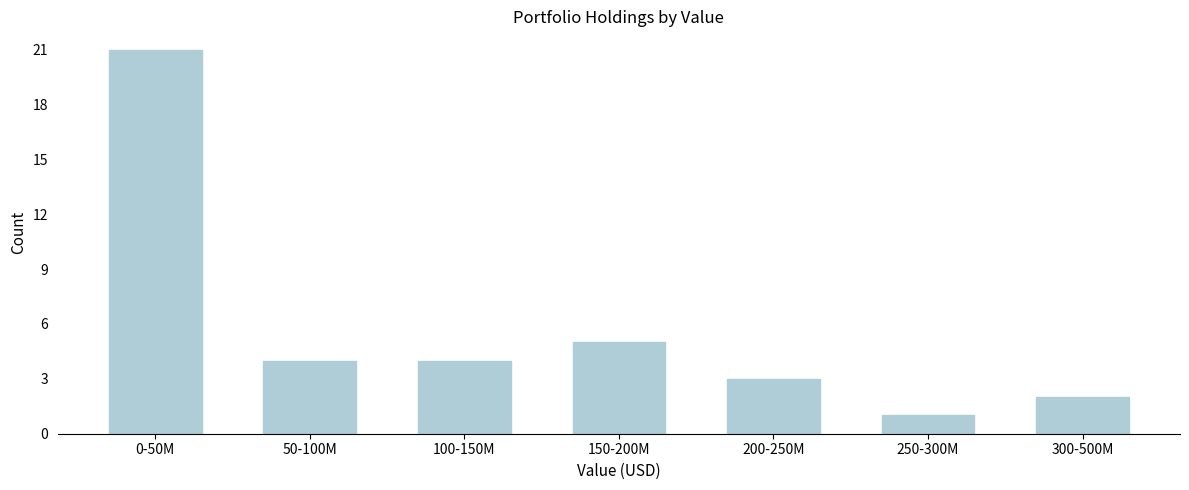

Reading left to right, transcribe all the data shown in this chart.

0-50M=21	50-100M=4	100-150M=4	150-200M=5	200-250M=3	250-300M=1	300-500M=2